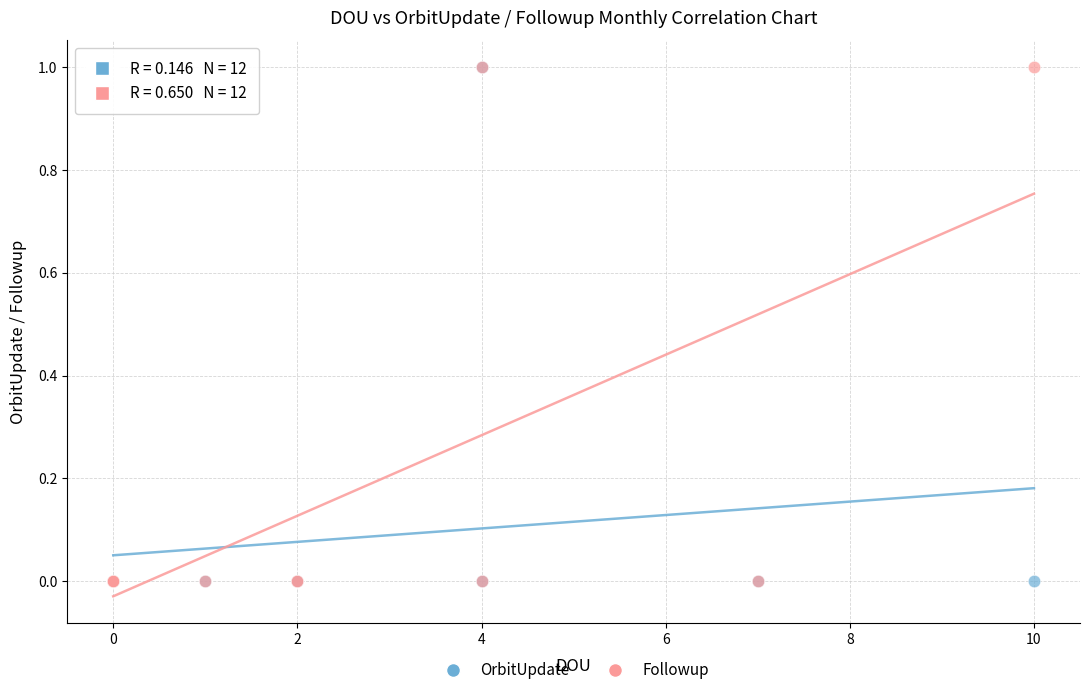

What are all the series names shown in the legend?

OrbitUpdate, Followup